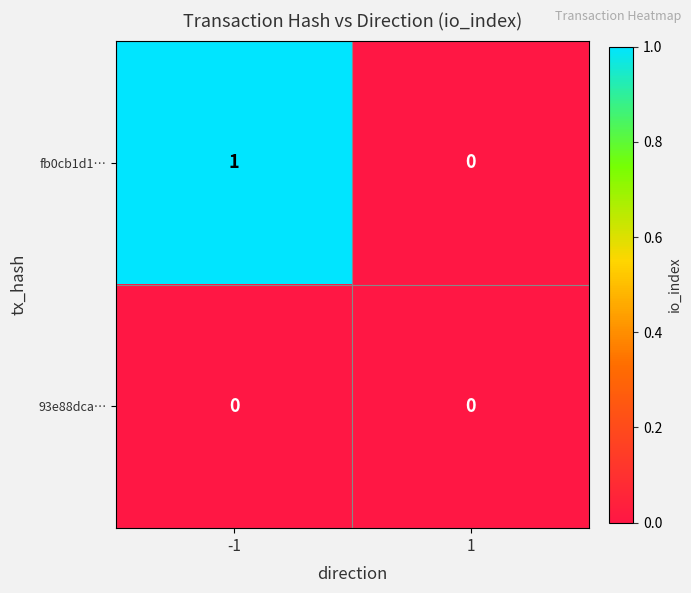

At which category is the sum across all series the highest?

-1